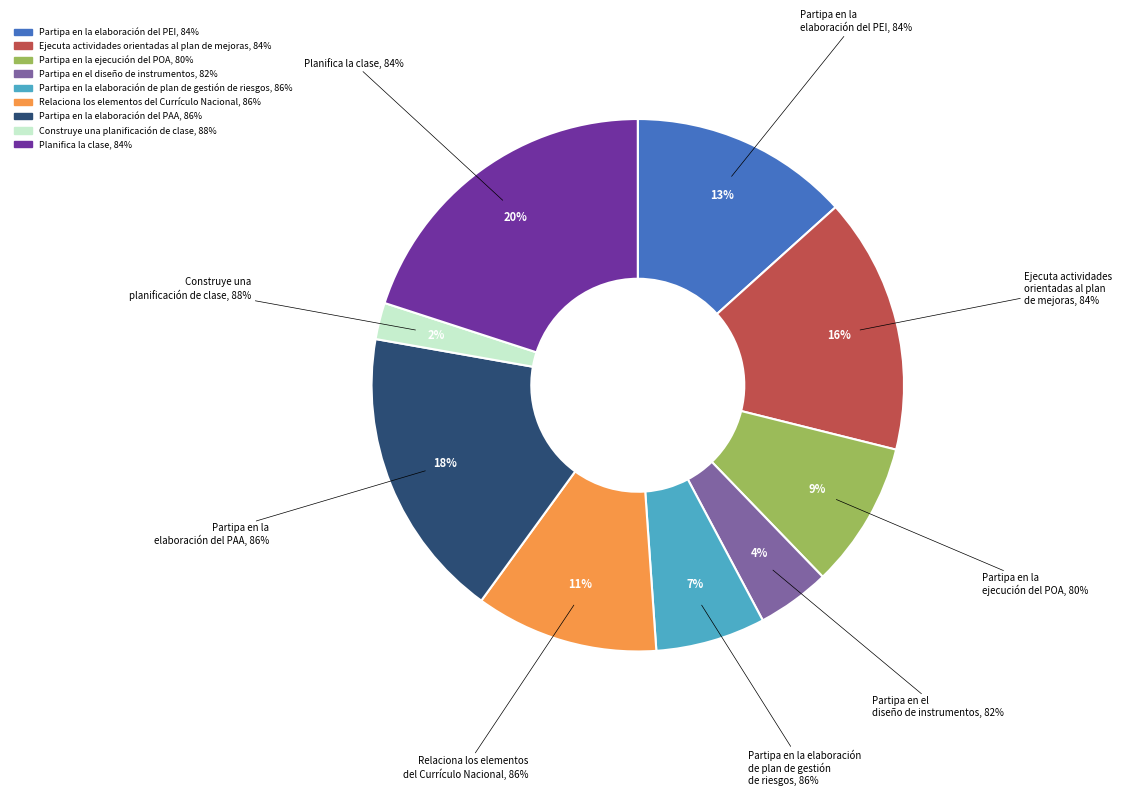

To the nearest percent, what is the average slice percentage?

11%